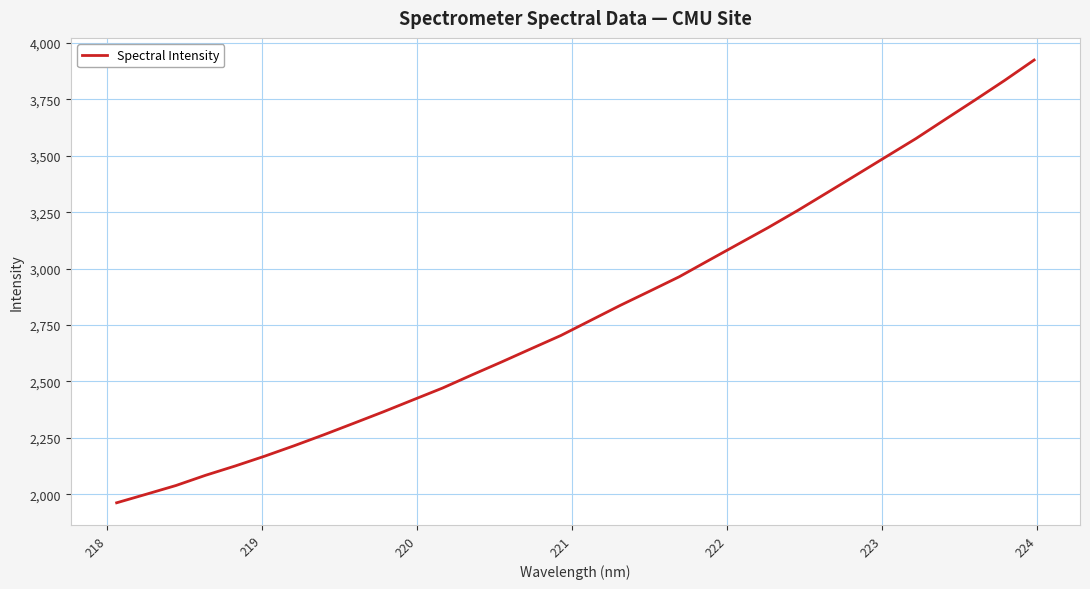

What is the minimum value shown in the chart?

1961.7